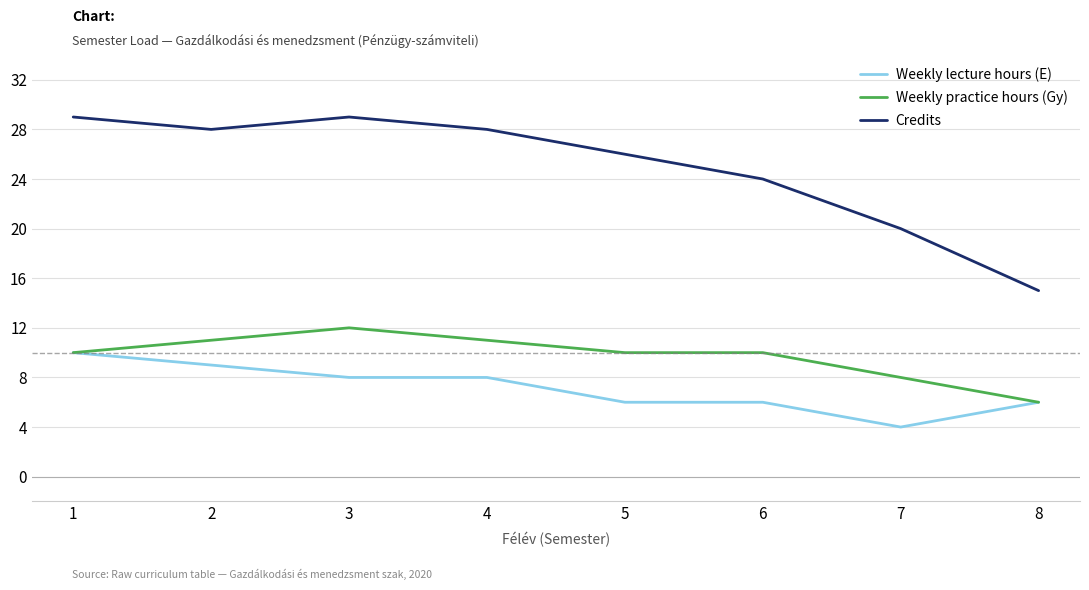

Reading right to left, transcribe all the data shown in this chart.

Weekly lecture hours (E): 8=6	7=4	6=6	5=6	4=8	3=8	2=9	1=10
Weekly practice hours (Gy): 8=6	7=8	6=10	5=10	4=11	3=12	2=11	1=10
Credits: 8=15	7=20	6=24	5=26	4=28	3=29	2=28	1=29